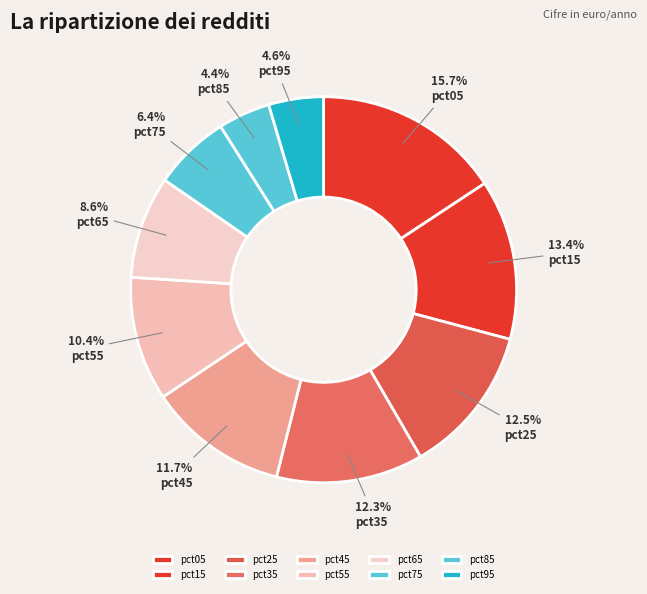

The pct05 slice represents 16% of the pie. True or false?

True